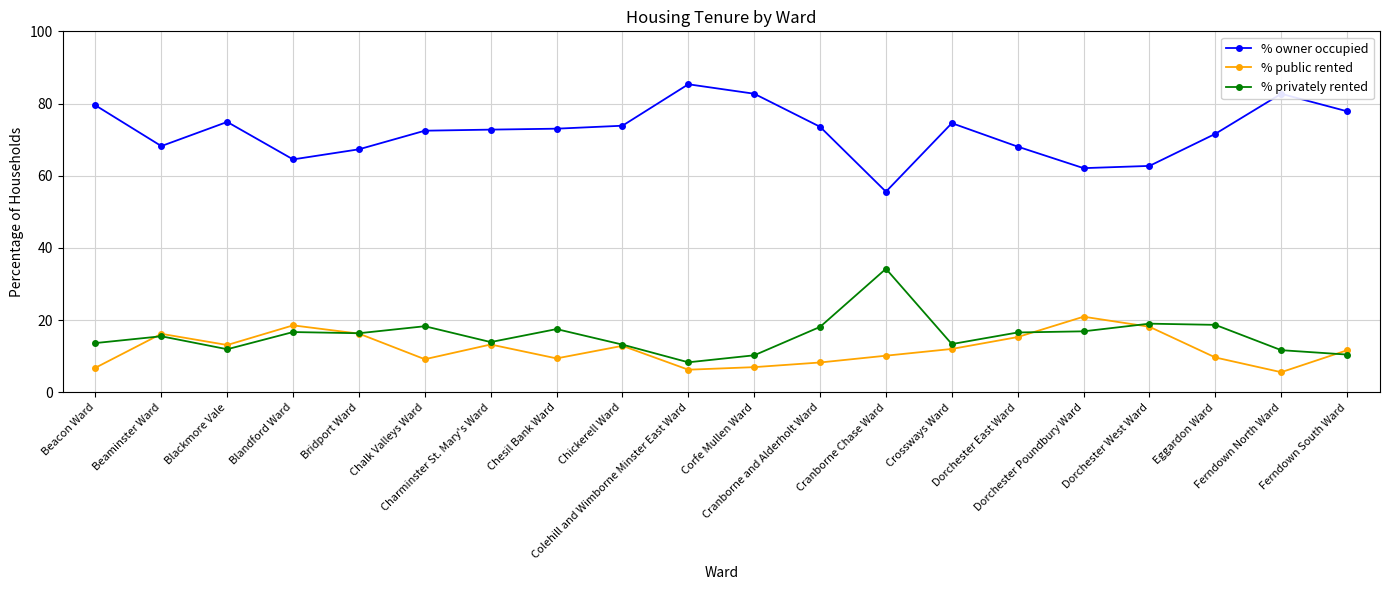

True or false: % owner occupied has more than 0 points higher than both neighbors.

True